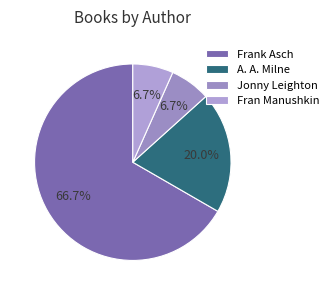

Count the number of slices in the pie.

4